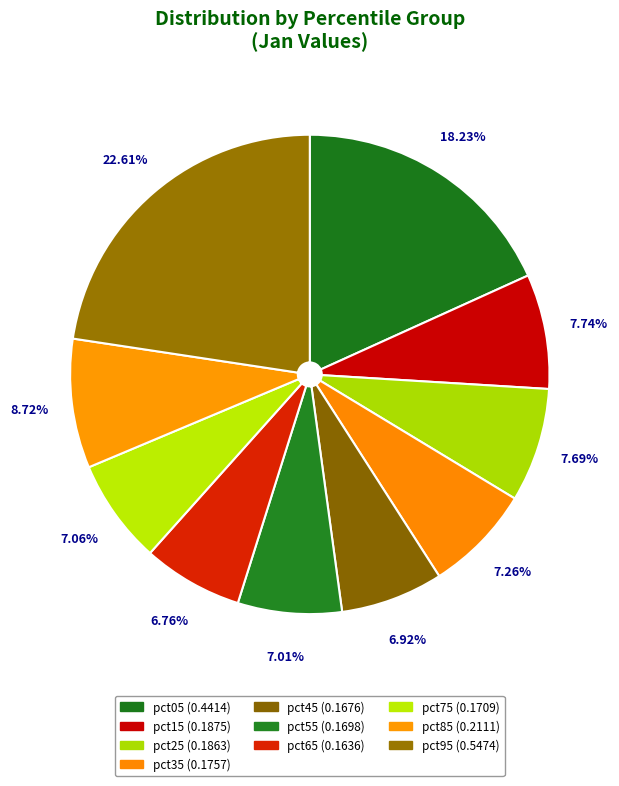

Is pct85 the majority of the pie?

No